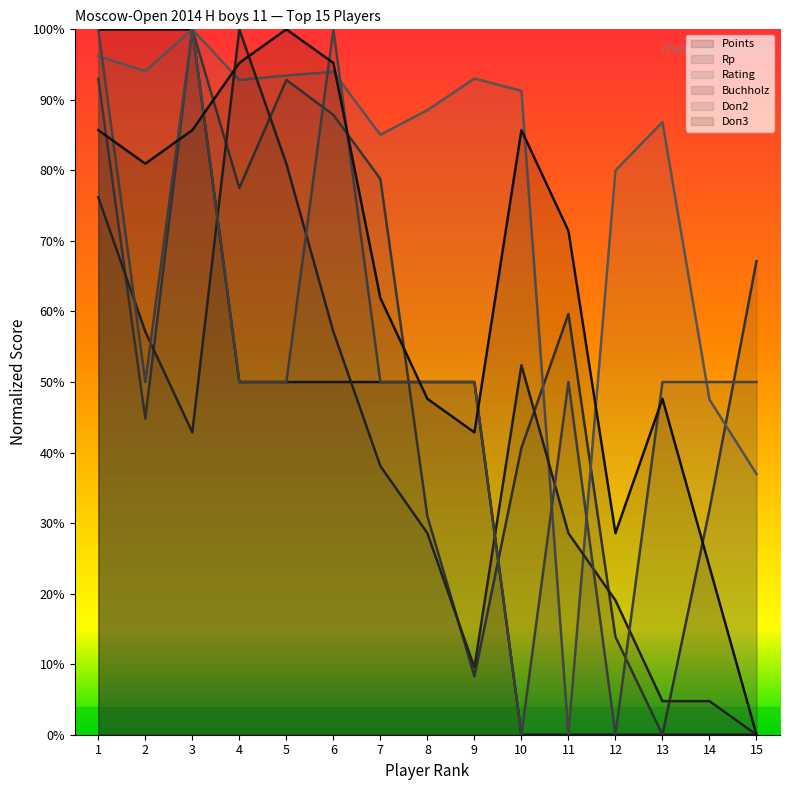

What are all the series names shown in the legend?

Points, Rp, Rating, Buchholz, Doп2, Doп3